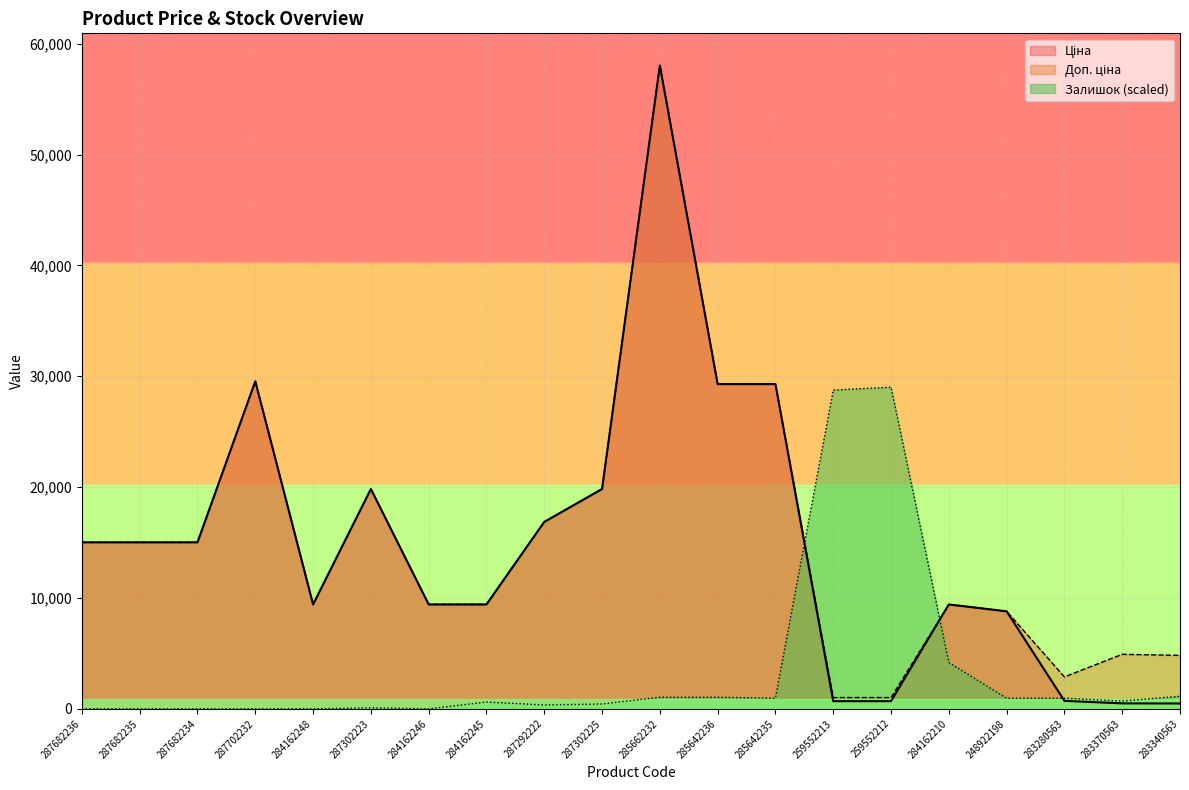

What is the highest value of the Ціна series?

58037.0